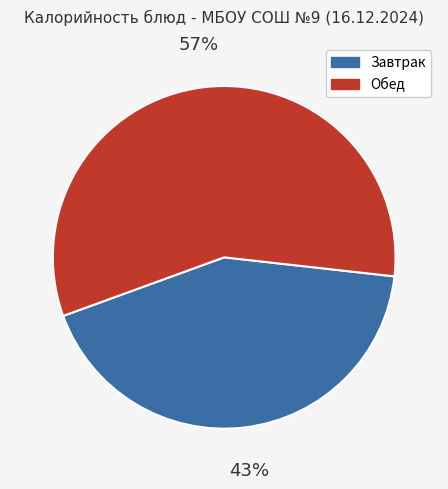

Between Завтрак and Обед, which is larger?

Обед